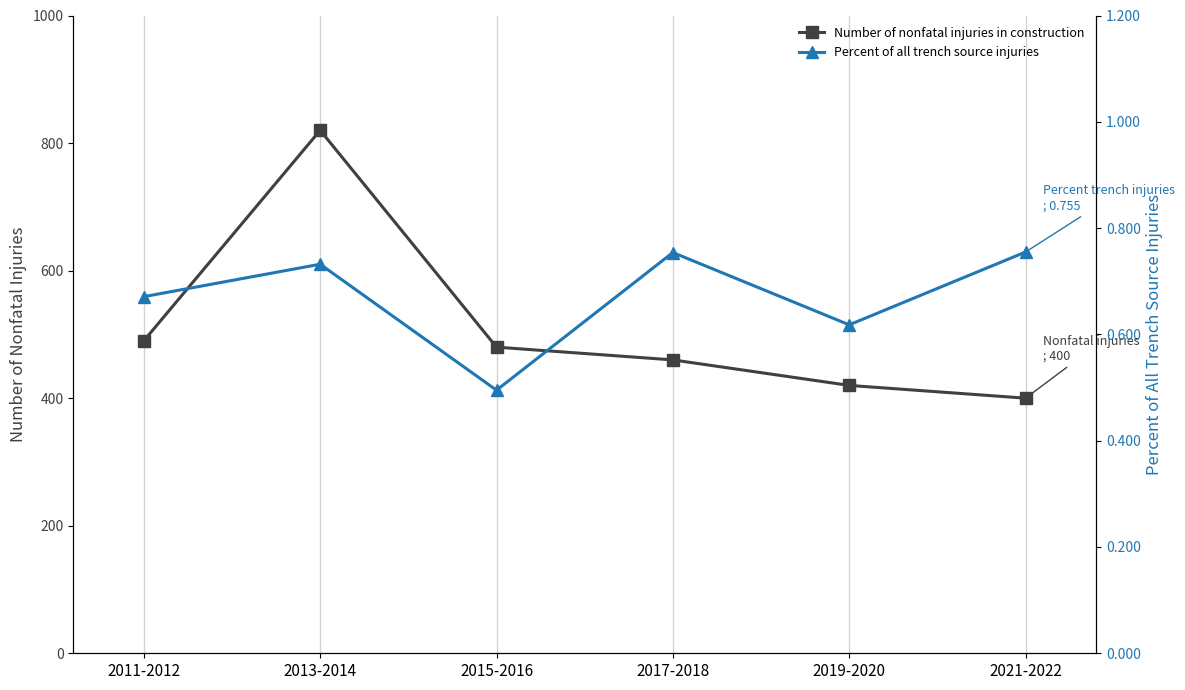

At how many categories does at least one series exceed 590?

1